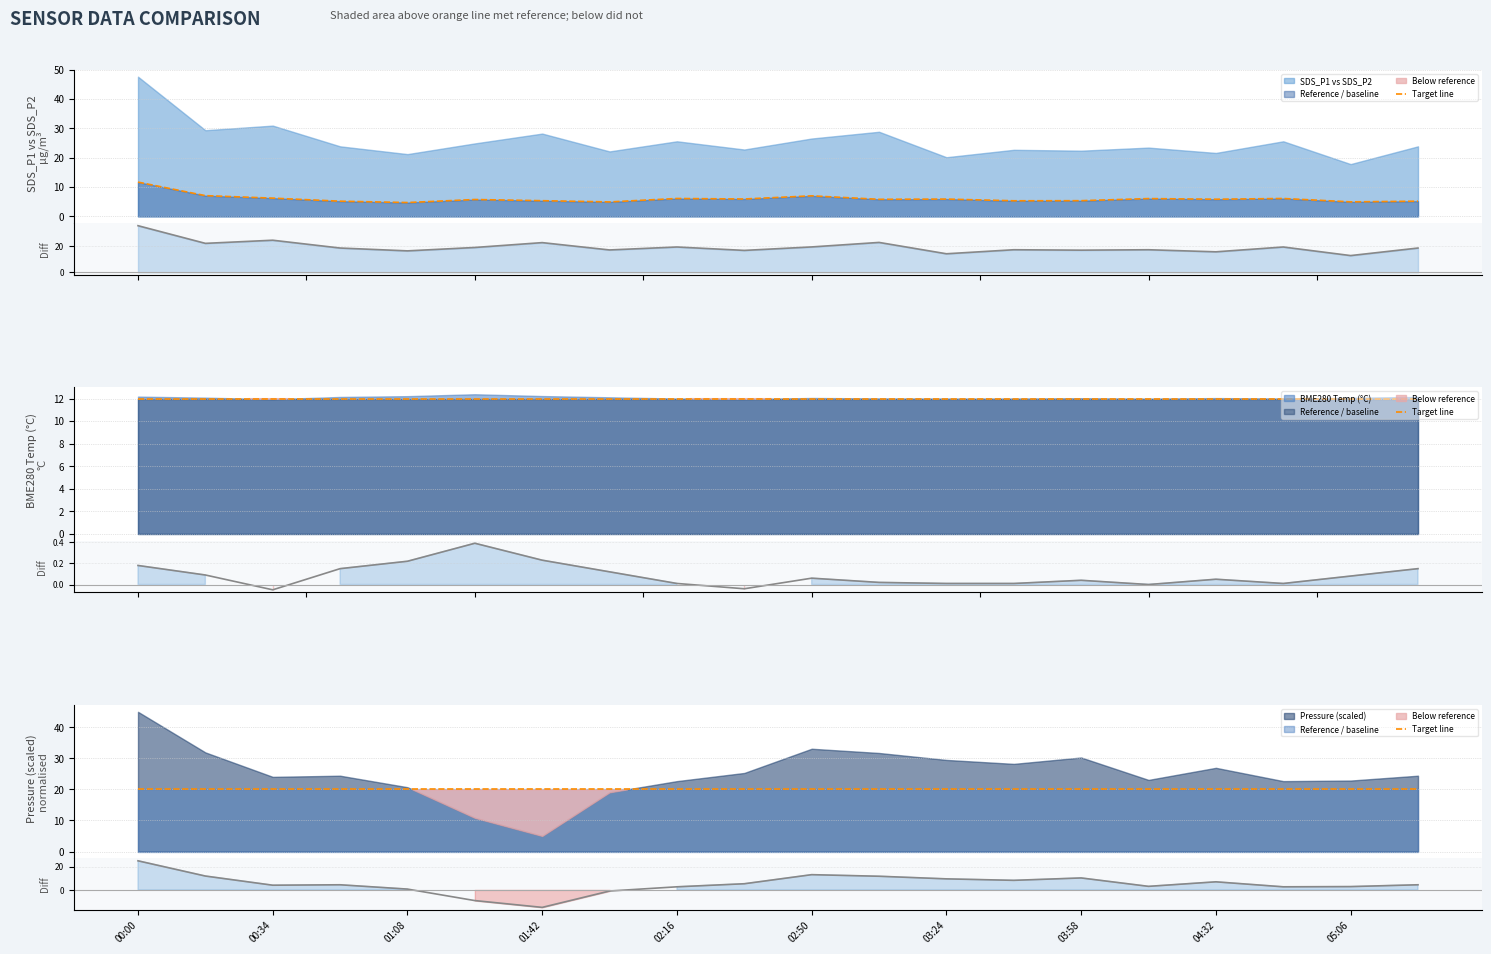

What is the difference between the highest and lowest values at 04:32?

13.0